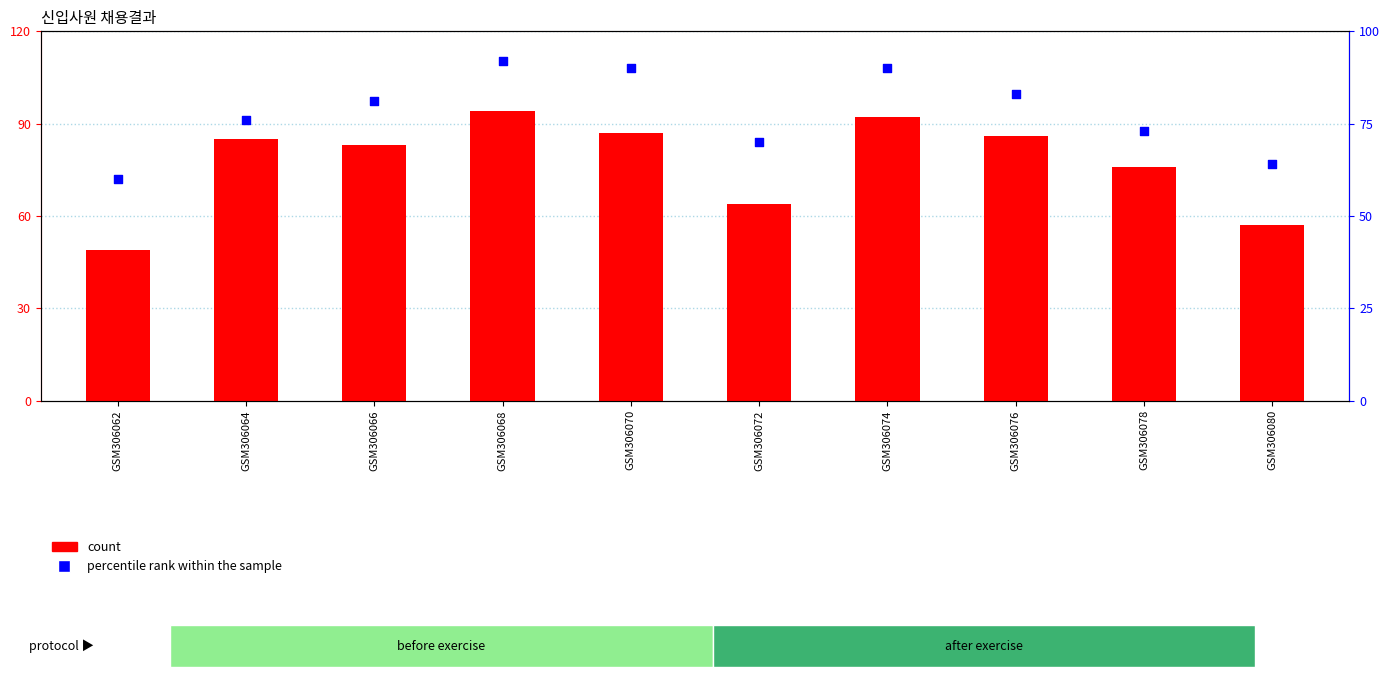

Which series has the widest spread of Y values?

count